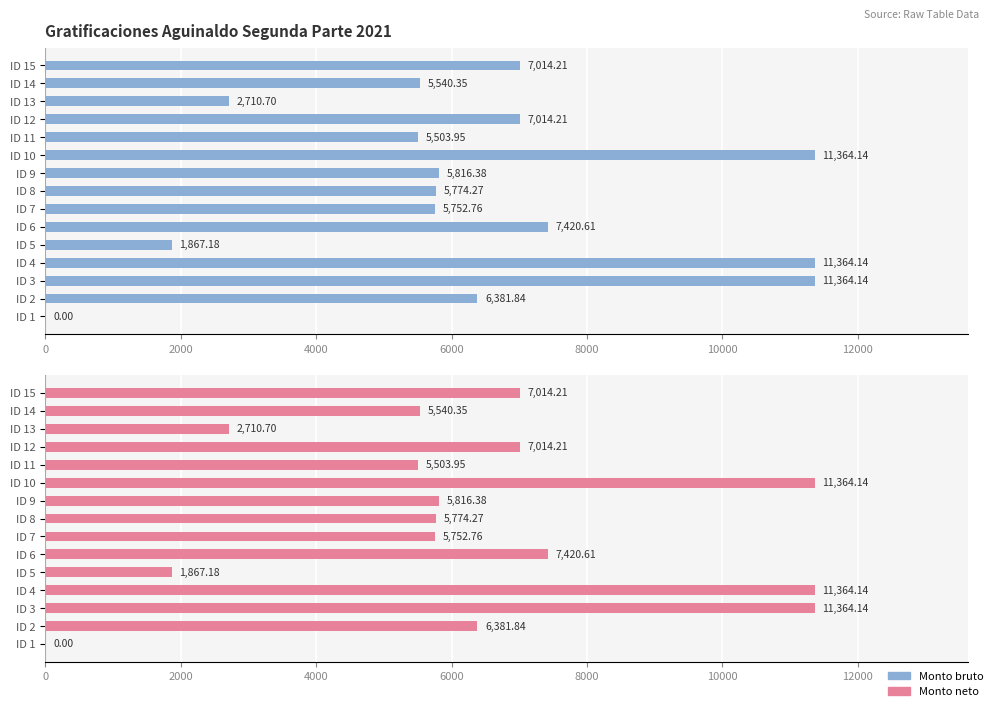

Count the number of data series in this chart.

2